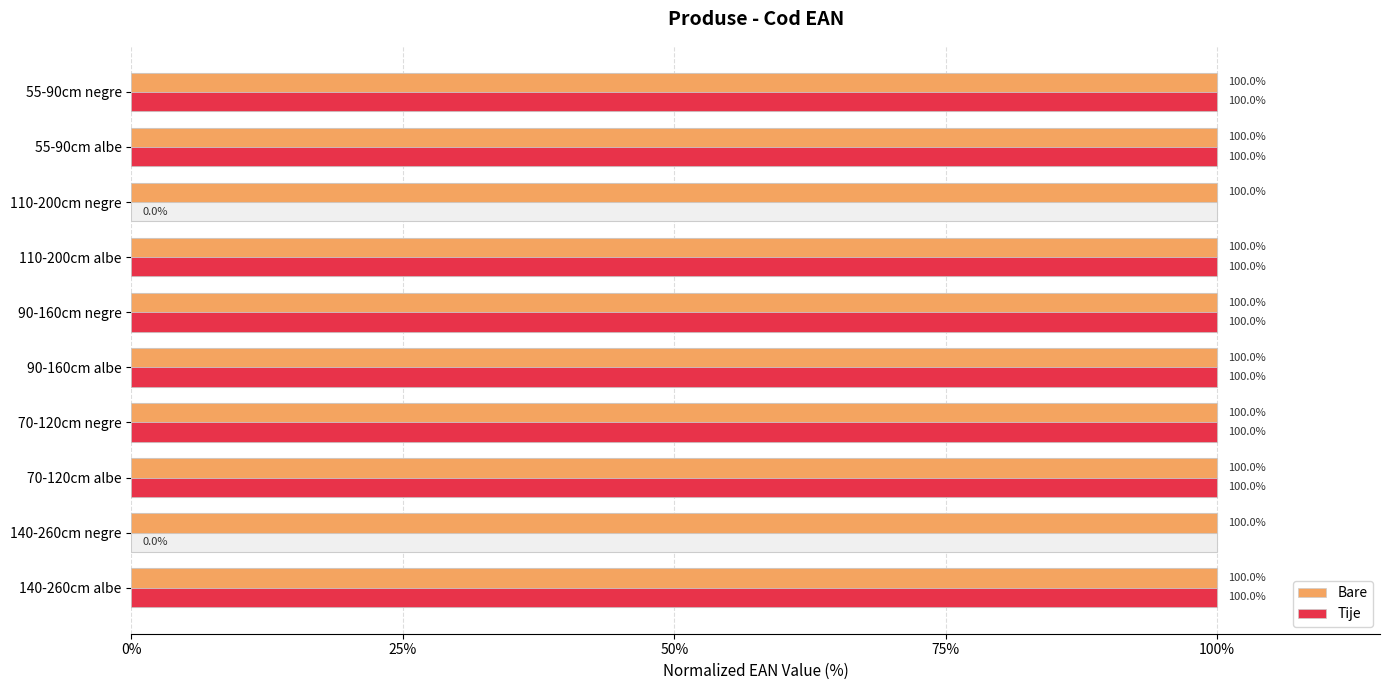

What is the sum of the Bare values at 70-120cm negre and 140-260cm negre?

200.0